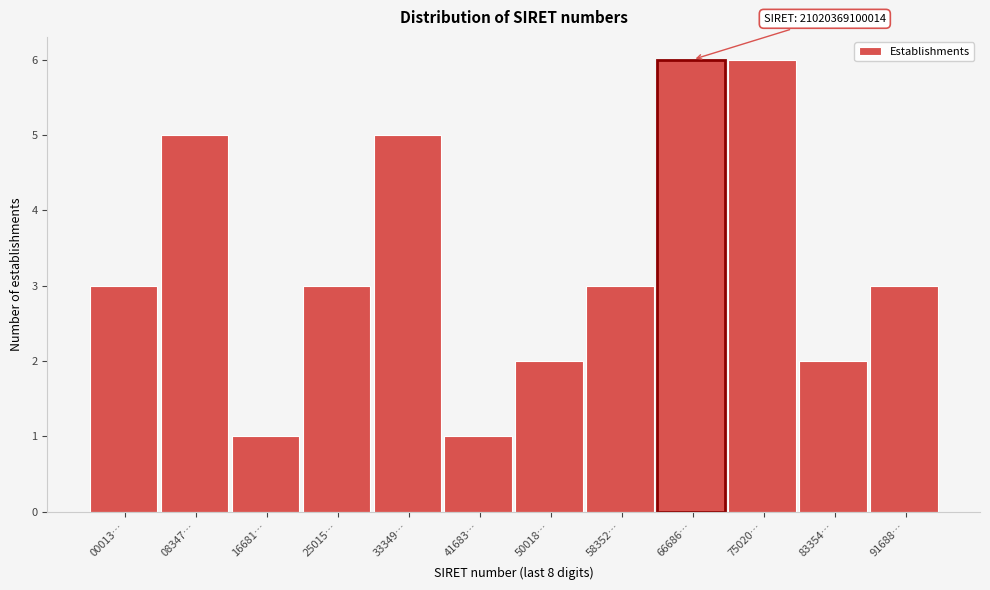

Reading right to left, list all the values displayed in this chart.

3	2	6	6	3	2	1	5	3	1	5	3